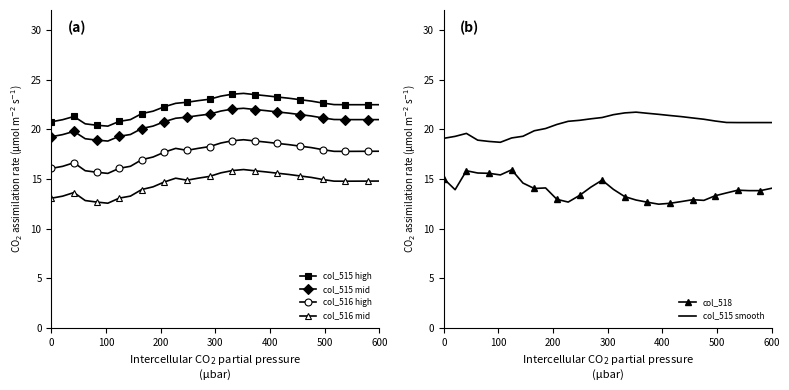

How many values in the col_515 smooth series are below 20?

9